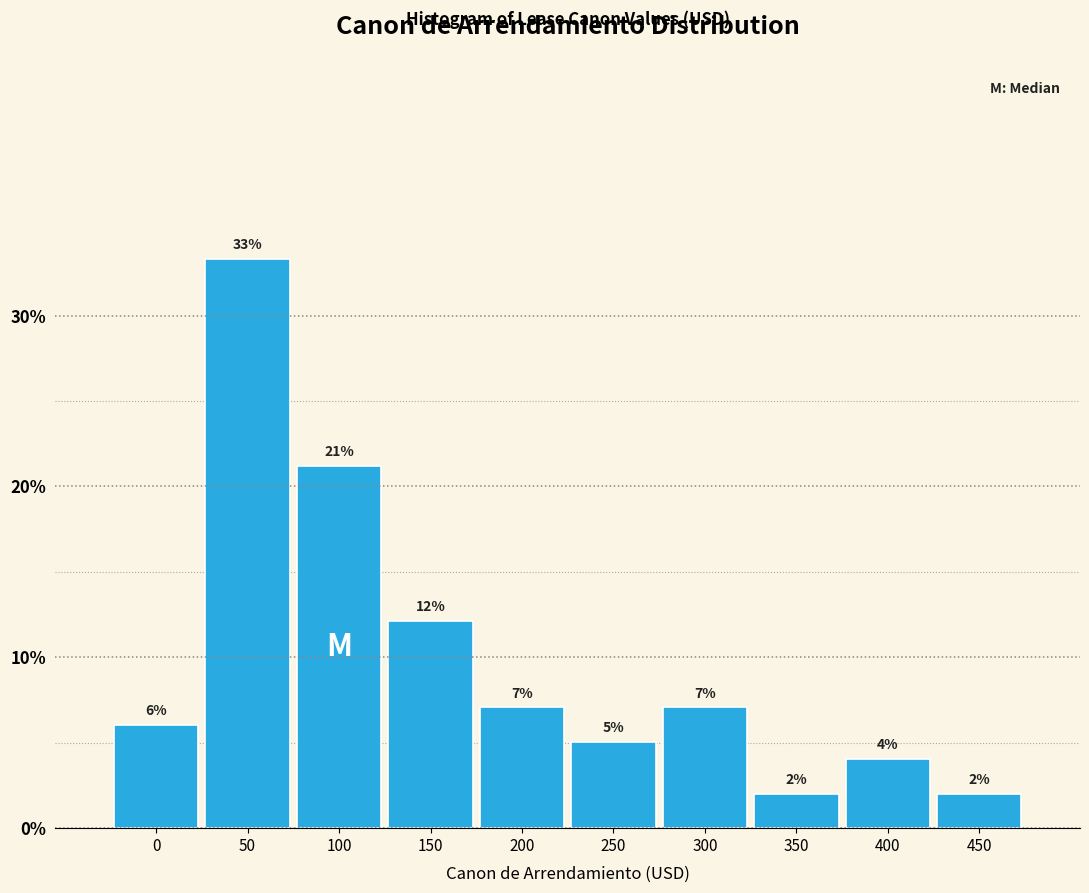

Are the bars horizontal?

No